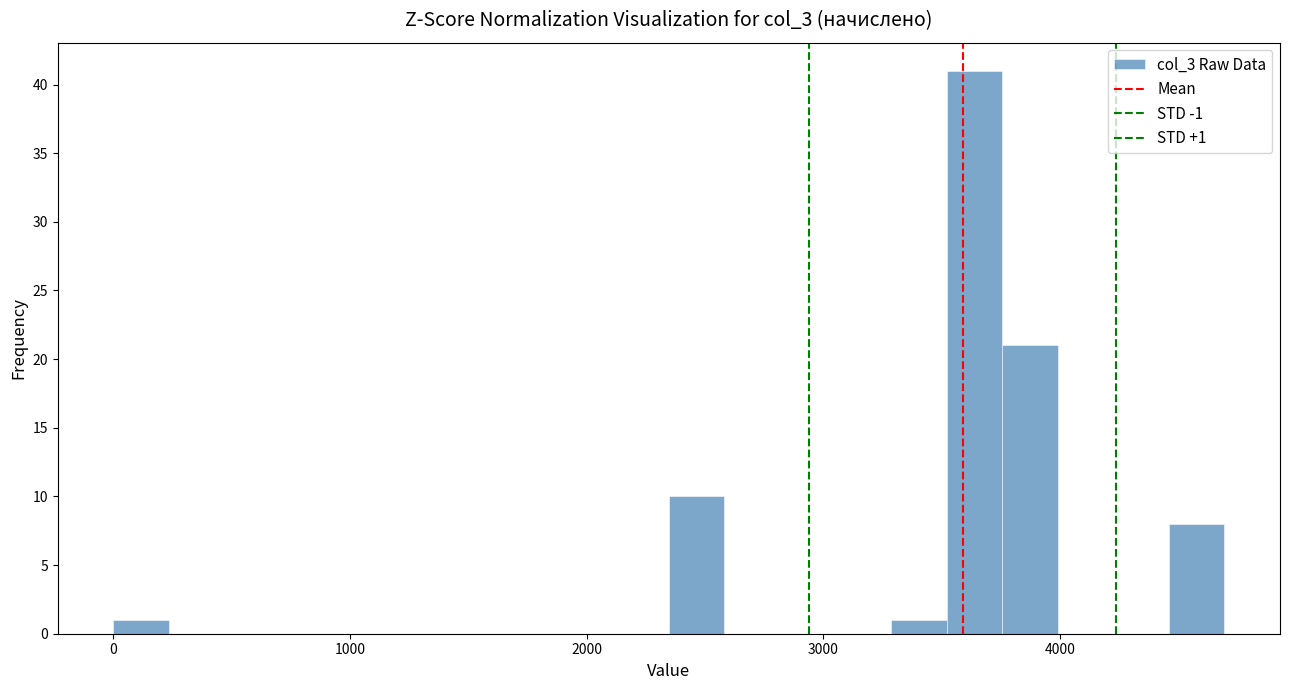

Read against the x-axis, roughly where is the centre of the tallest bar?

3600